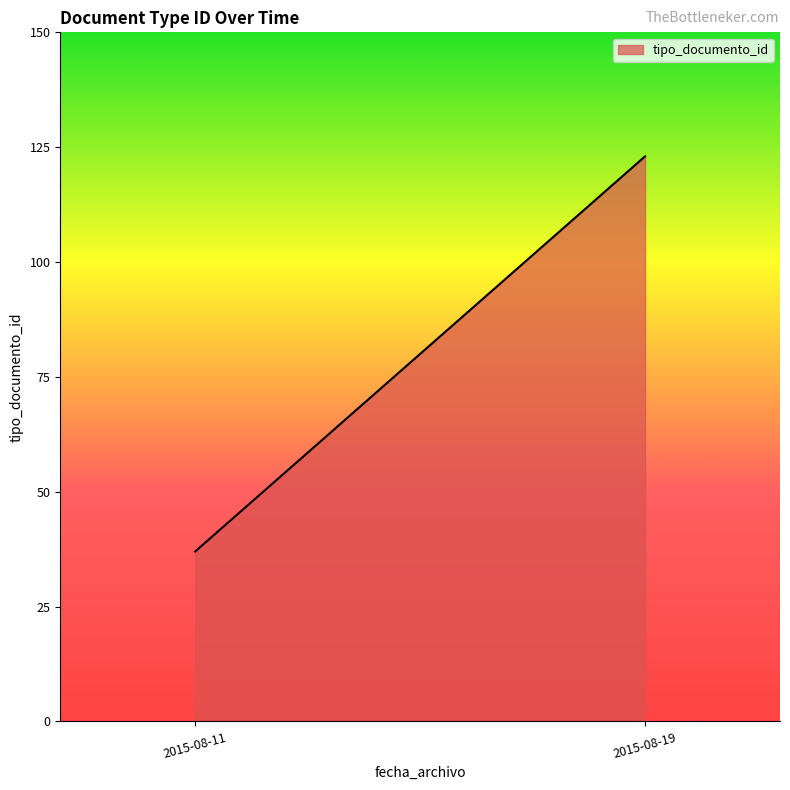

True or false: the data shows 123 at 2015-08-19.

True